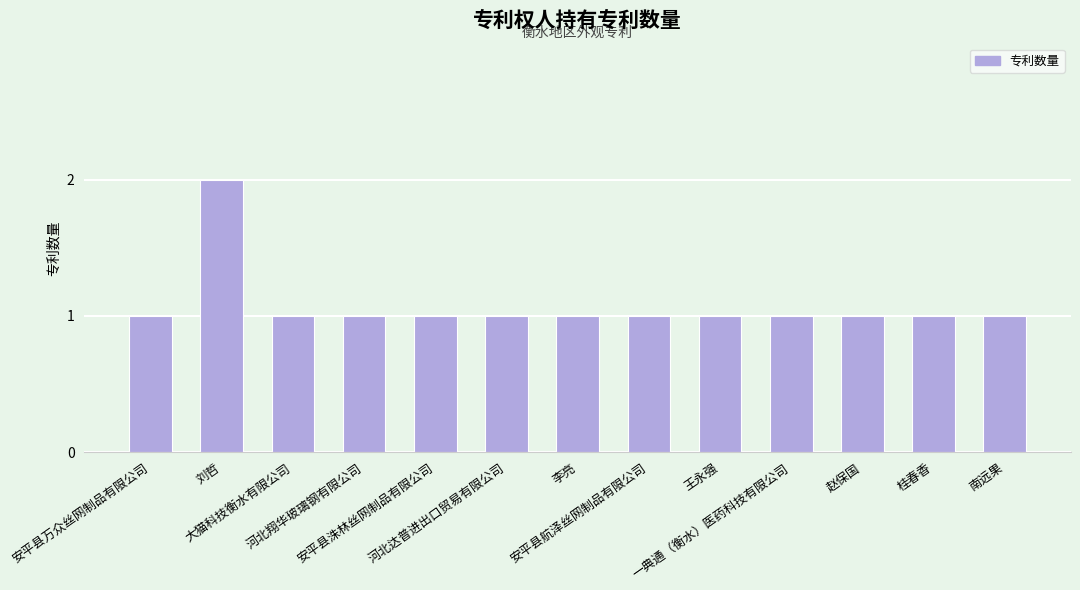

Count the values in the range 1 to 2.

13